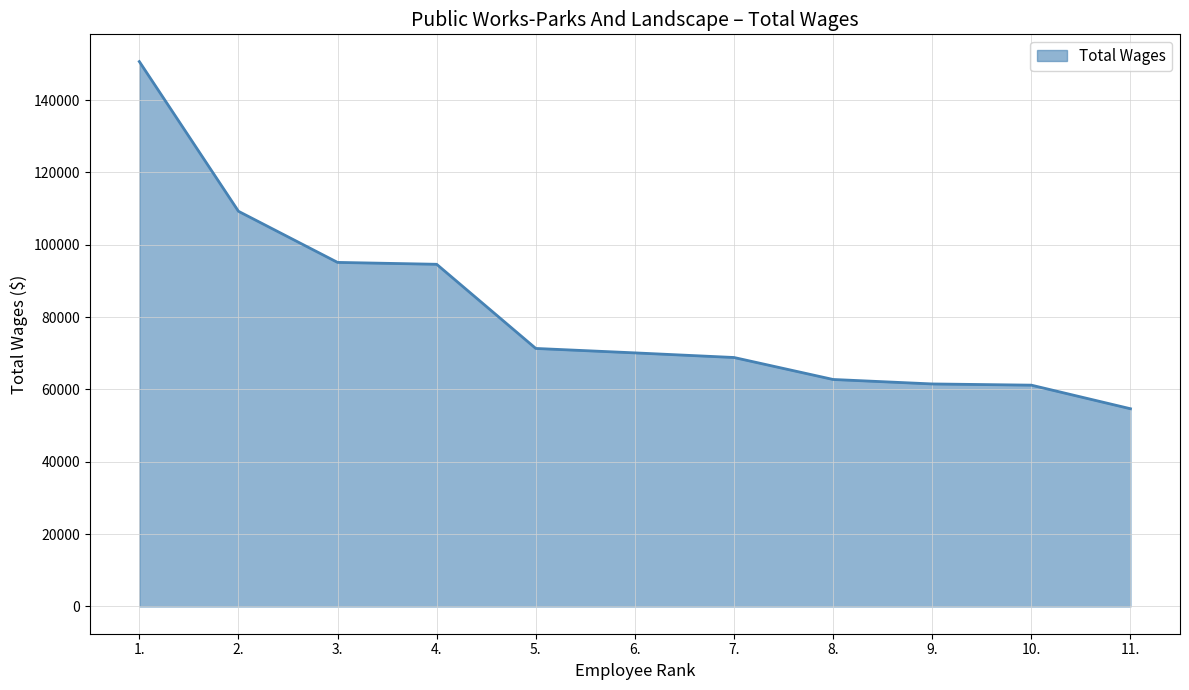

What is the change in value from 1. to 10.?

-89454